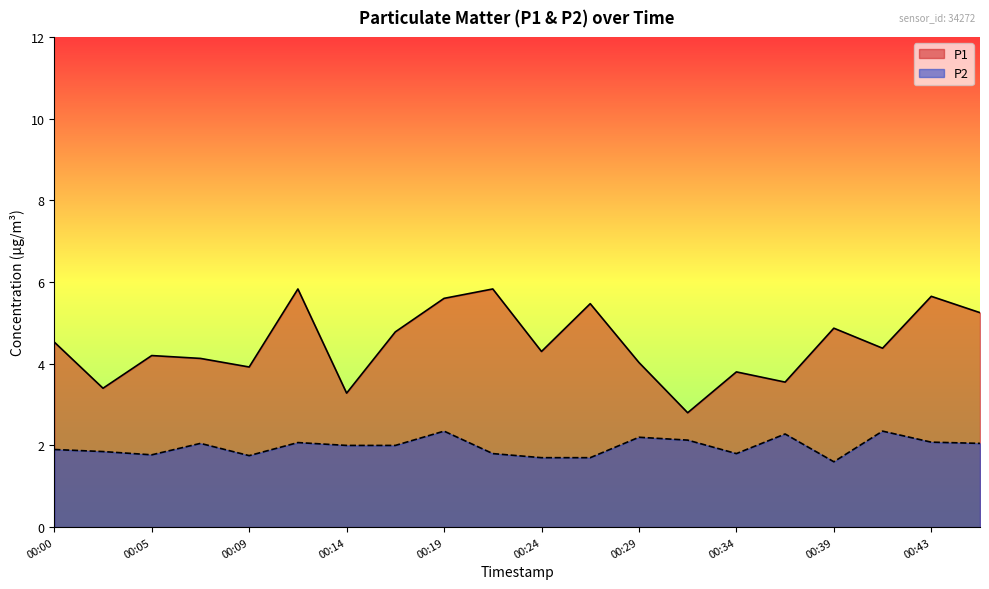

Which has a higher value, 00:05 or 00:02?

00:05